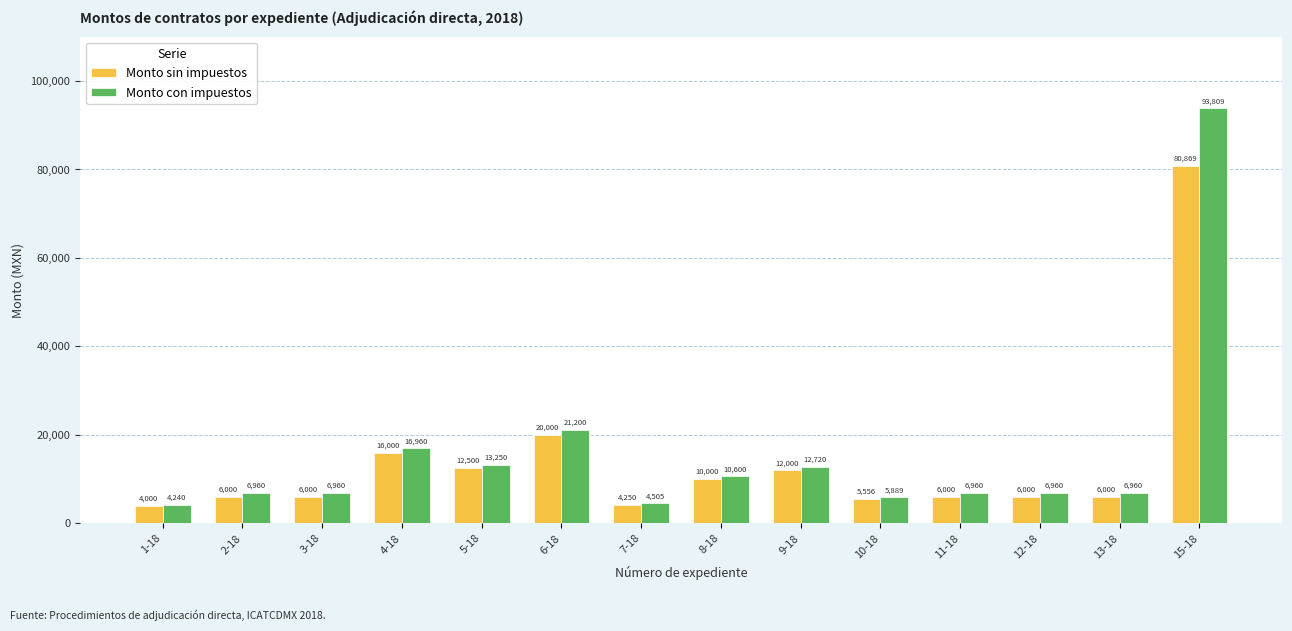

What are all the series names shown in the legend?

Monto sin impuestos, Monto con impuestos